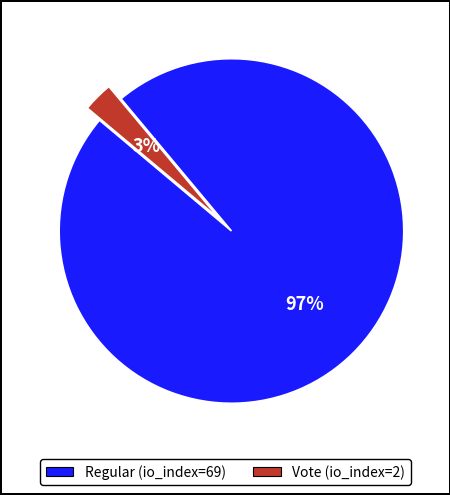

To the nearest percent, what is the difference between the Vote (io_index=2) and Regular (io_index=69) slice percentages?

94%